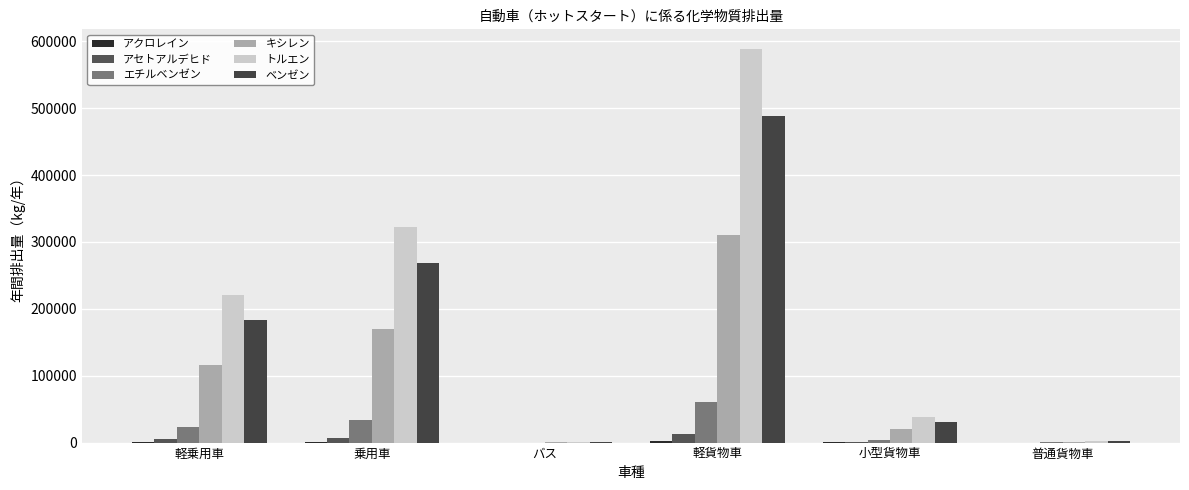

How many groups of bars are there?

6